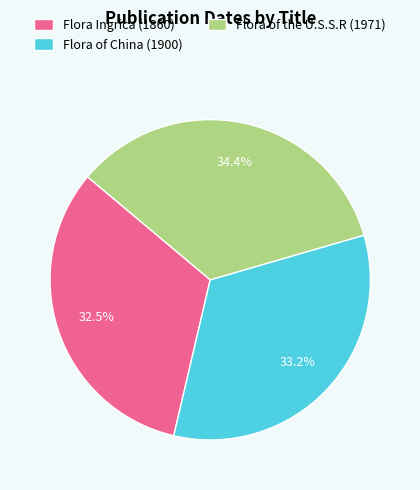

Rank the categories by value from lowest to highest.

Flora Ingrica (1860), Flora of China (1900), Flora of the U.S.S.R (1971)